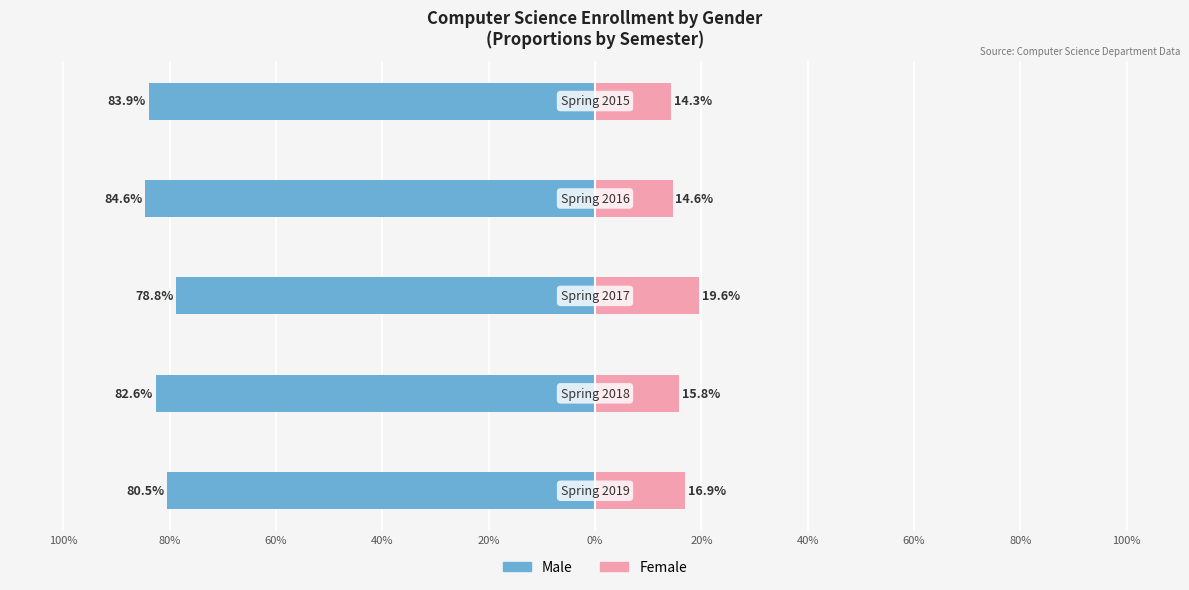

What are all the series names shown in the legend?

Male, Female